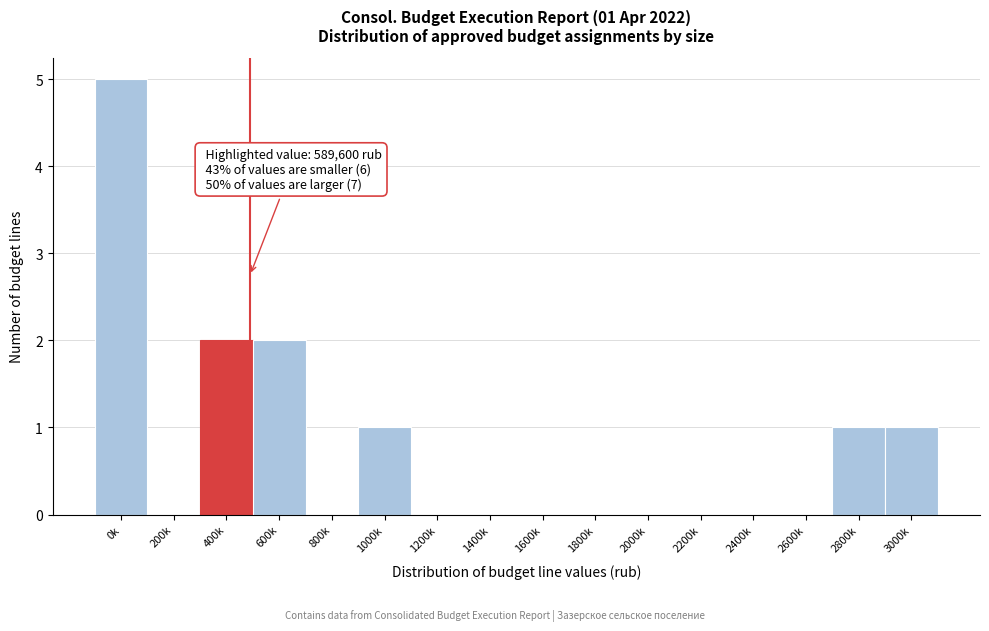

Reading right to left, what are all the values shown in this chart?

3000k=1	2800k=1	2600k=0	2400k=0	2200k=0	2000k=0	1800k=0	1600k=0	1400k=0	1200k=0	1000k=1	800k=0	600k=2	400k=2	200k=0	0k=5